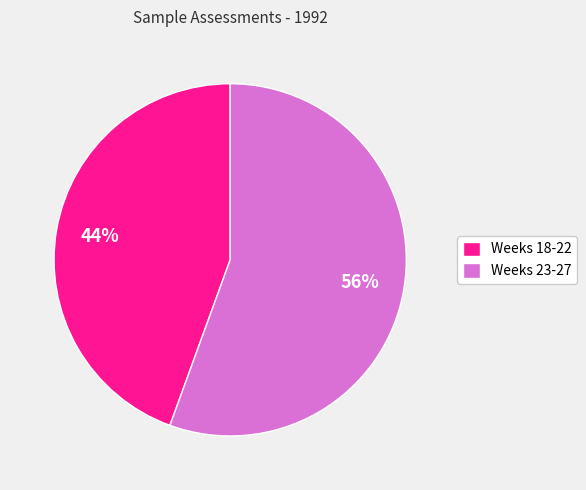

What percentage is the Weeks 18-22 slice, to the nearest percent?

44%